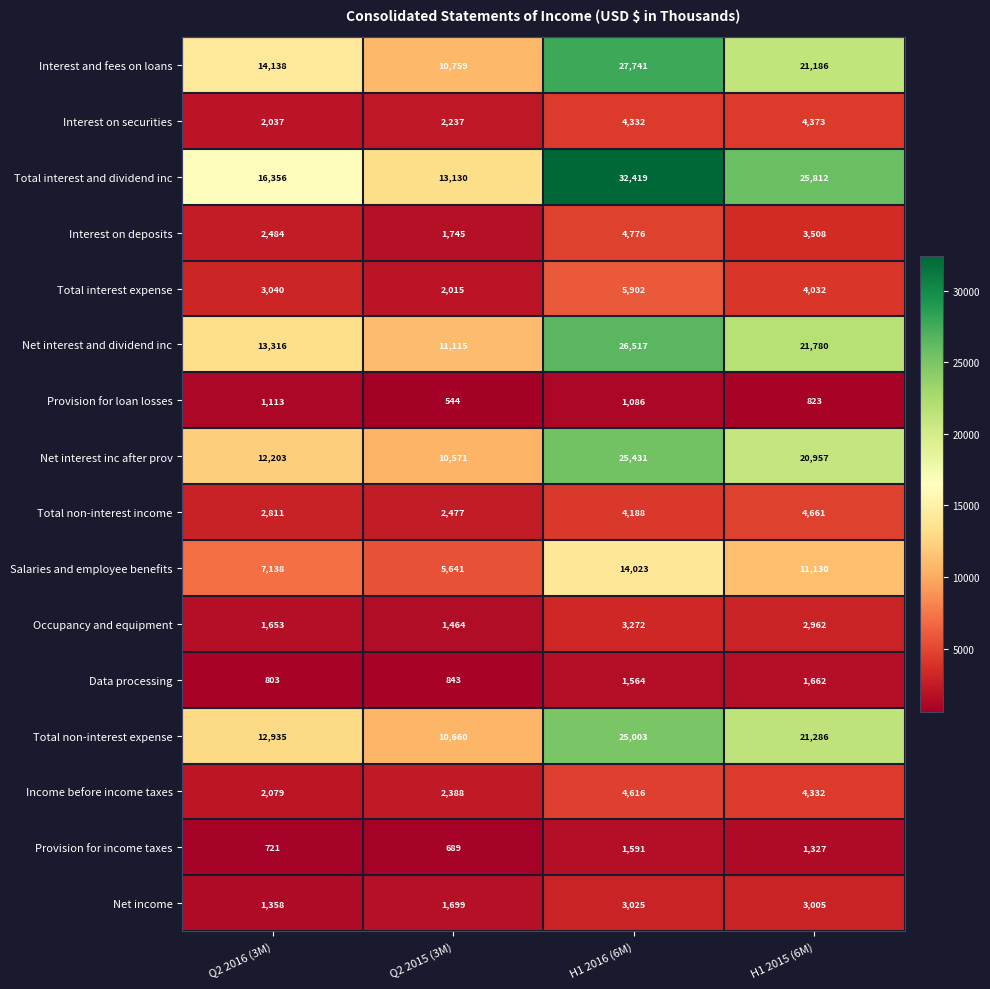

At which category does the chart reach its minimum across all series?

Q2 2015 (3M)